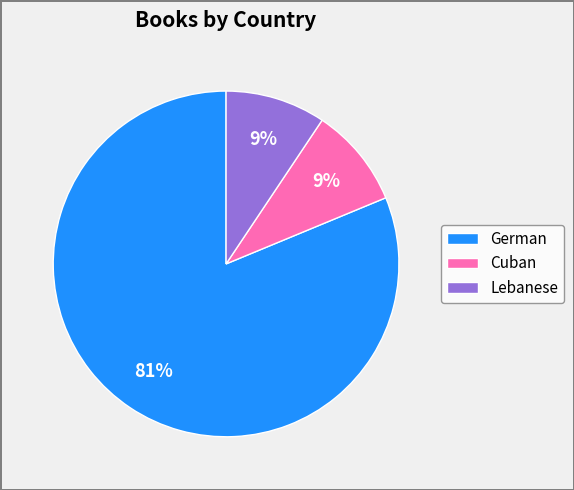

True or false: Lebanese accounts for 1% of the total.

False